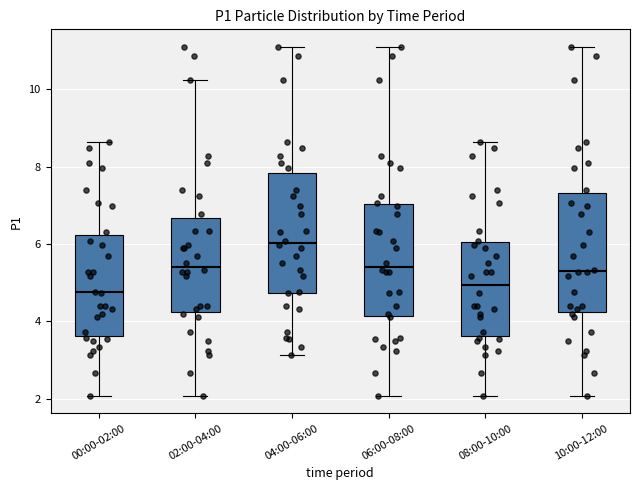

Which box's median line is the lowest?

00:00-02:00